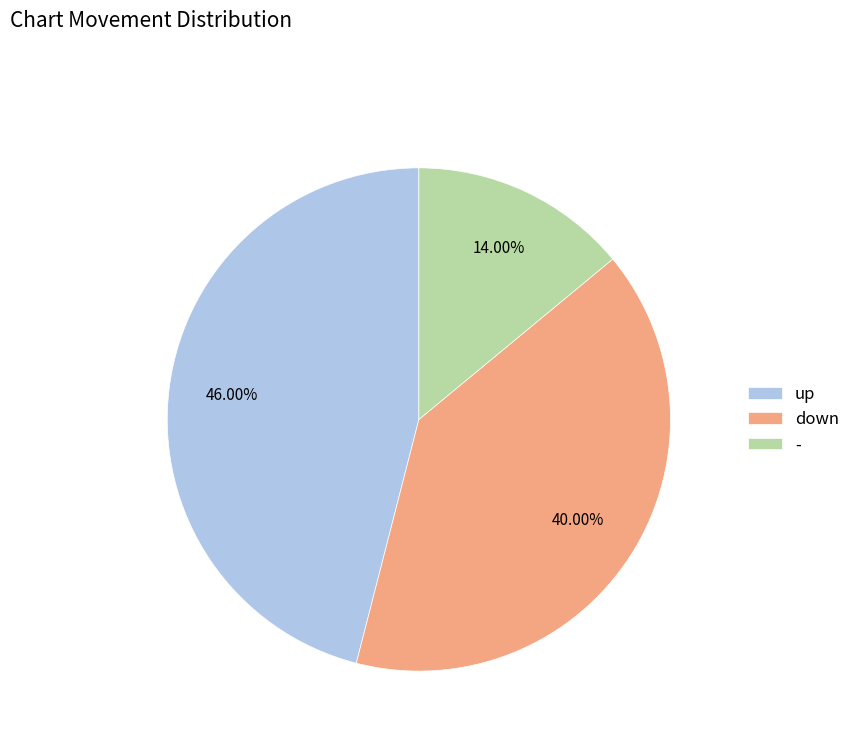

How many segments does this pie chart have?

3